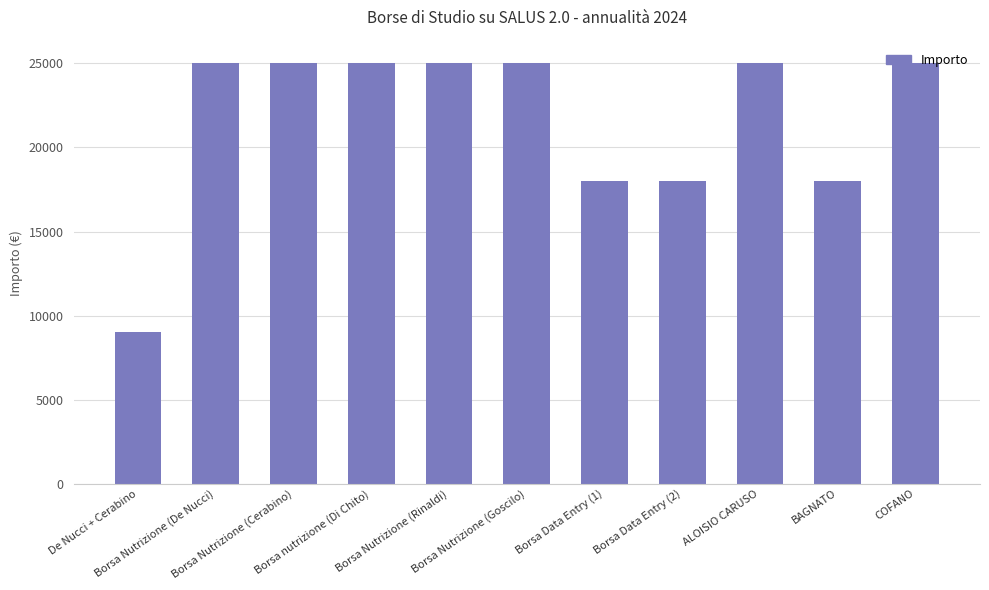

Is it true that the value at ALOISIO CARUSO is 25000?

True